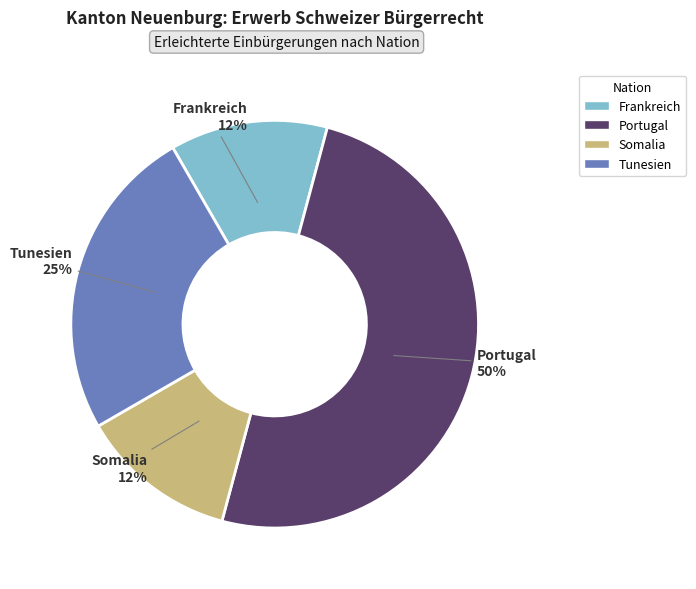

Which category has the biggest portion of the pie?

Portugal